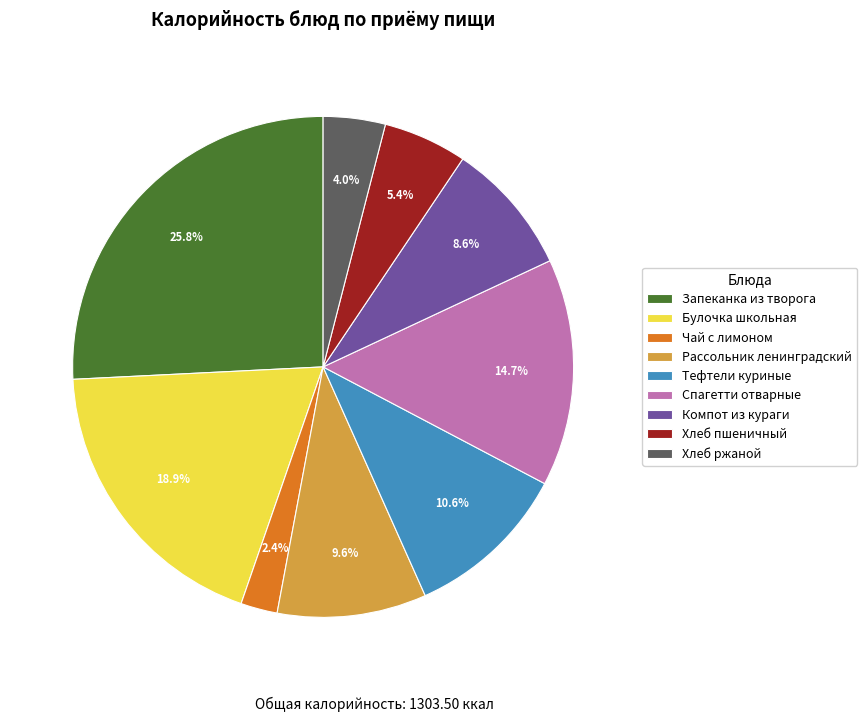

Count the number of slices in the pie.

9